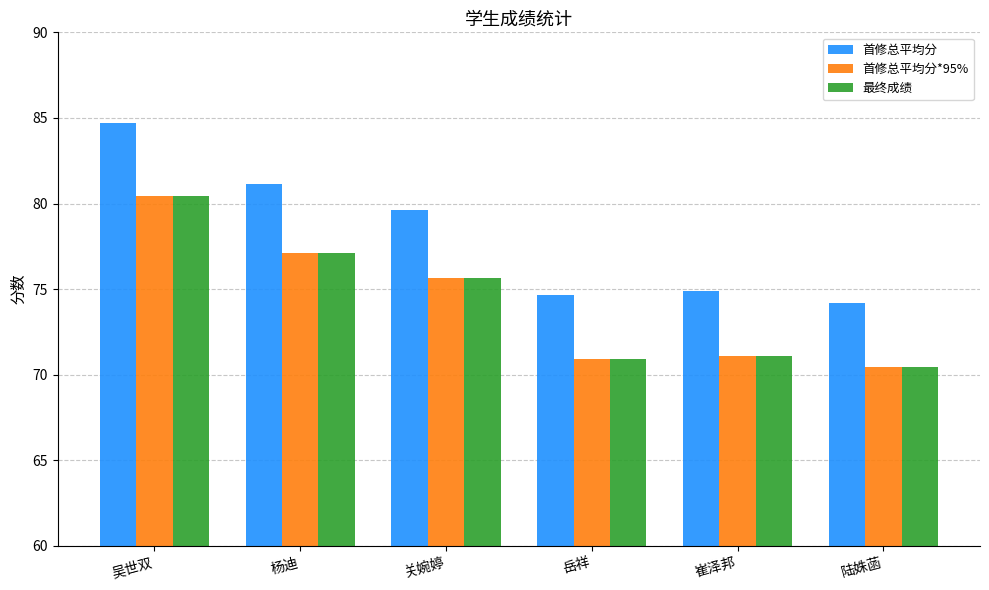

What is the difference between the maximum and minimum values in the 最终成绩 series?

10.0